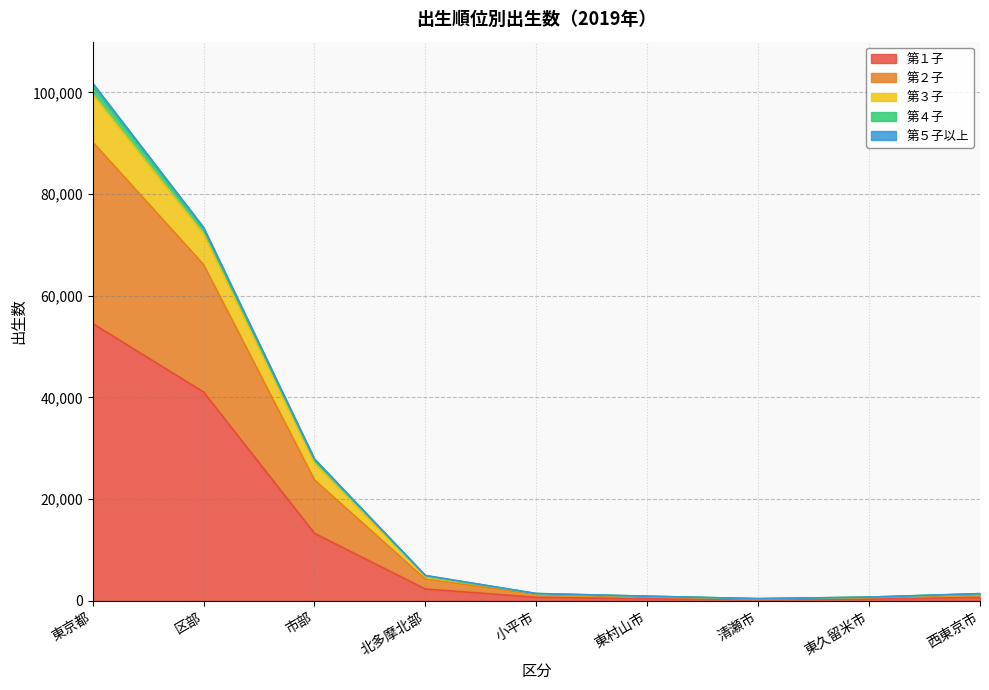

Which category has the highest value in the 第１子 series?

東京都